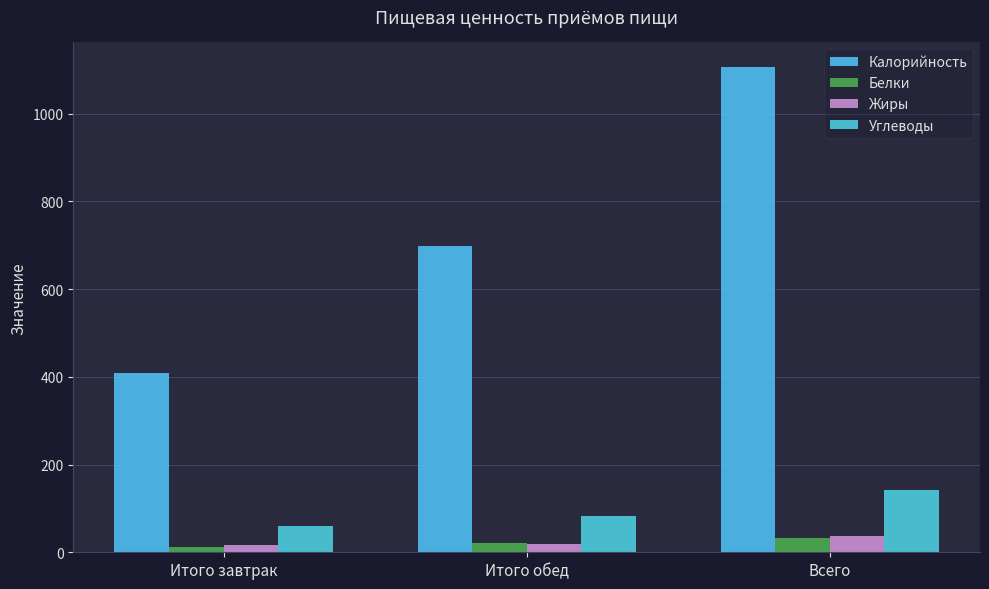

Are the bars grouped side by side (vs. stacked)?

Yes